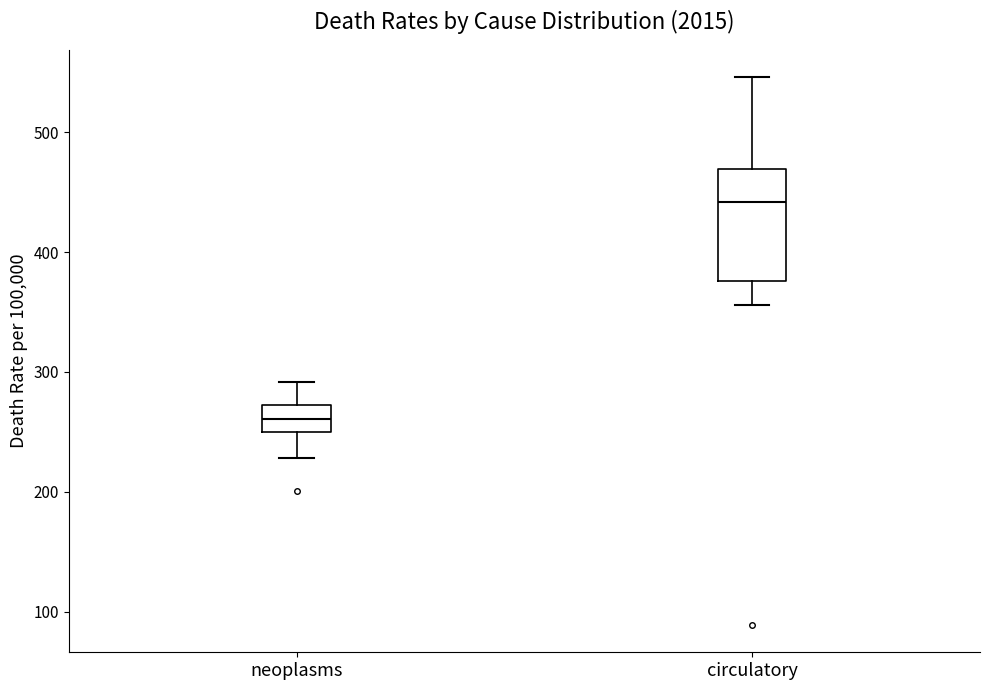

Comparing the boxes themselves (not the whiskers), which one is the tallest?

circulatory